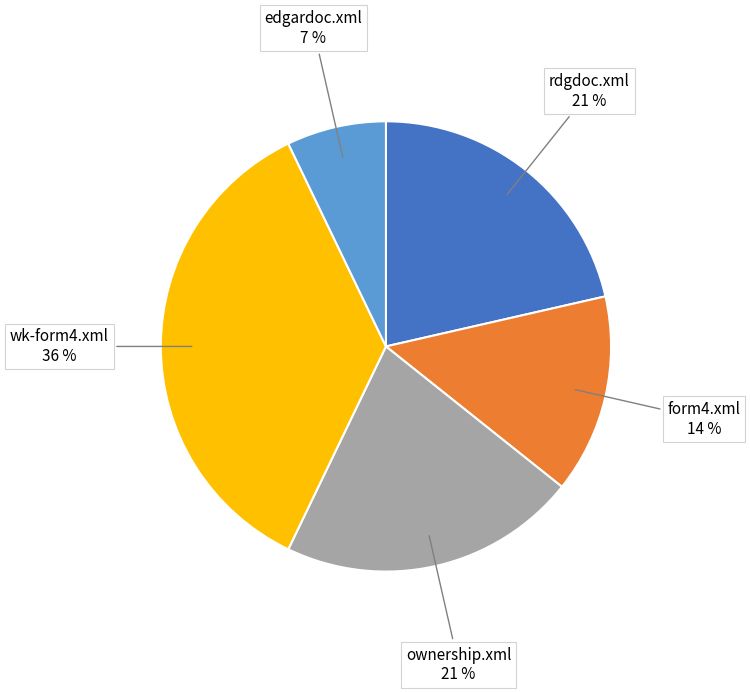

How many segments does this pie chart have?

5